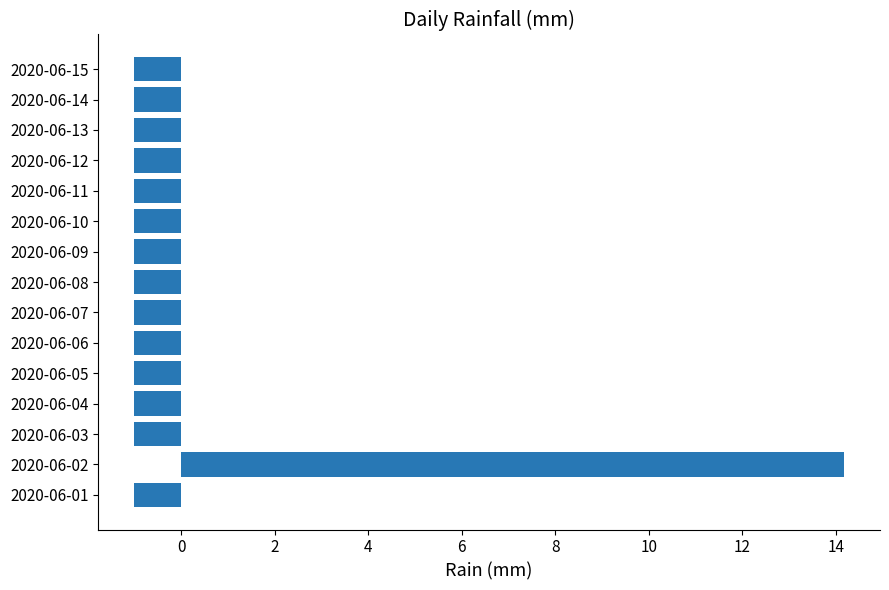

What is the greatest value displayed?

14.2